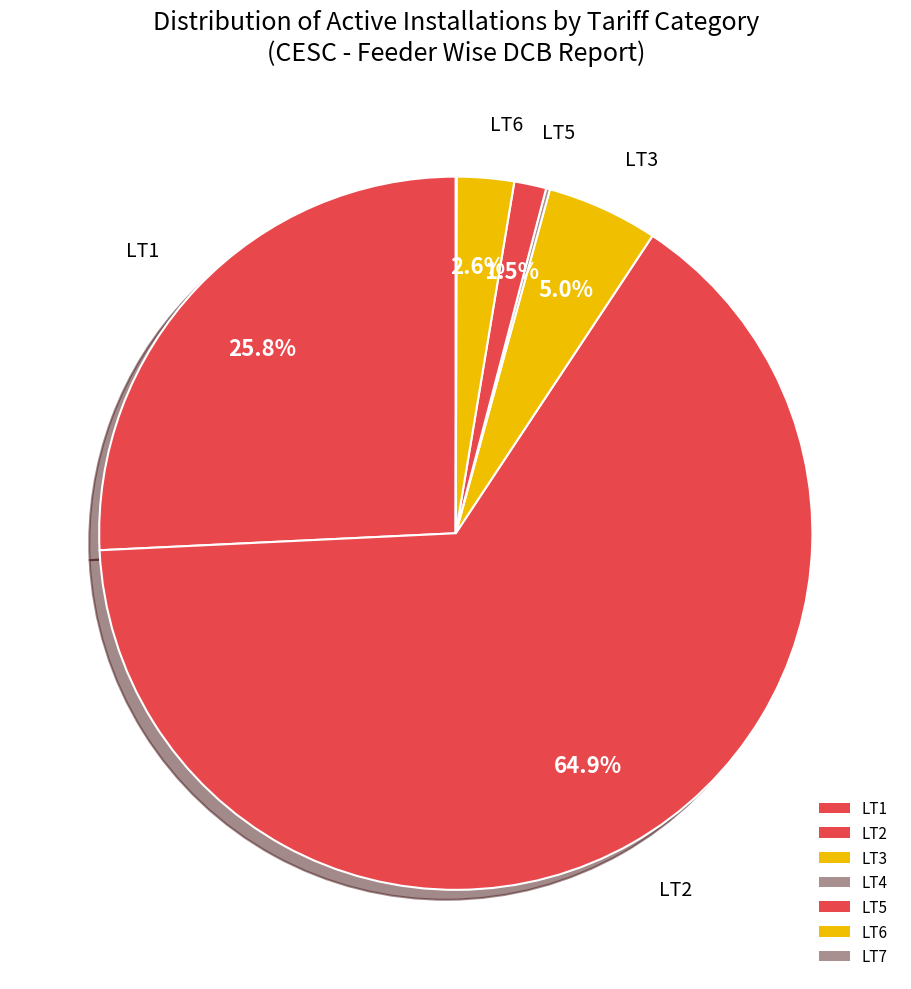

True or false: LT1 accounts for 19% of the total.

False